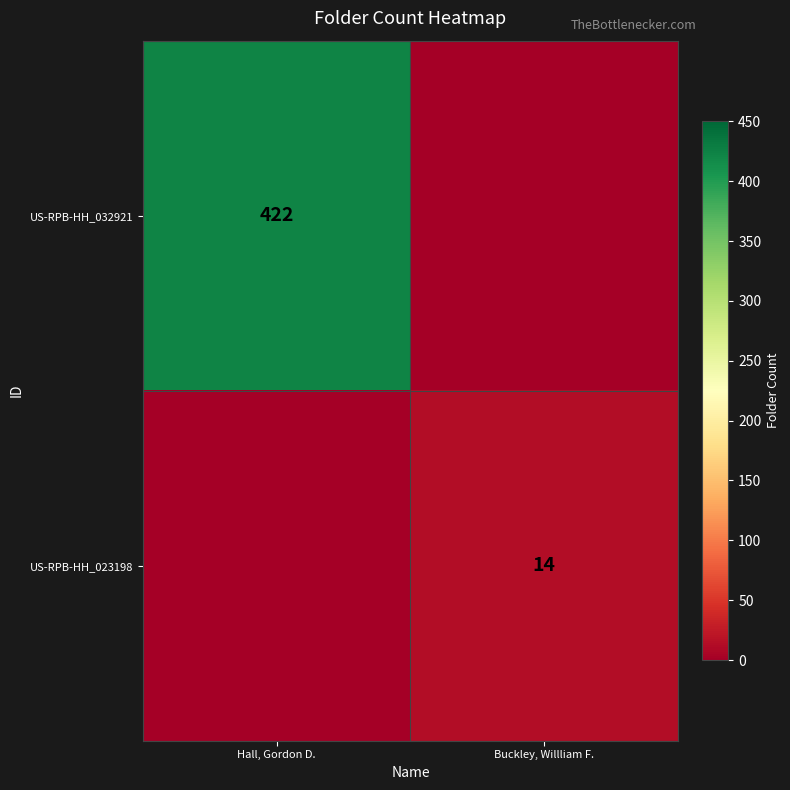

Is it true that US-RPB-HH_023198 equals 14 at Buckley, Willliam F.?

True